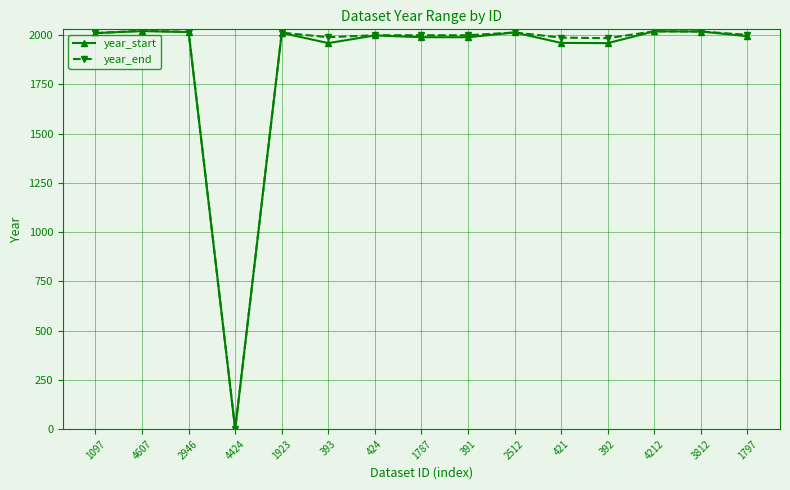

What is the maximum value shown in the chart?

2023